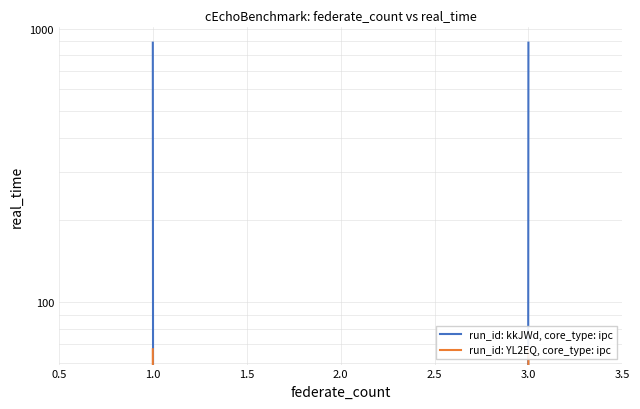

Where is run_id: kkJWd, core_type: ipc nearest to the value 444?

2.0